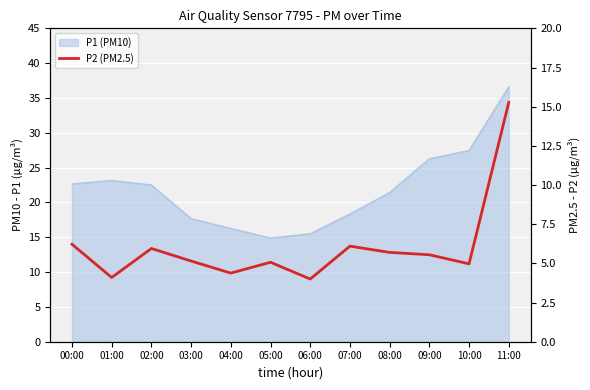

What is the smallest value displayed?

4.0